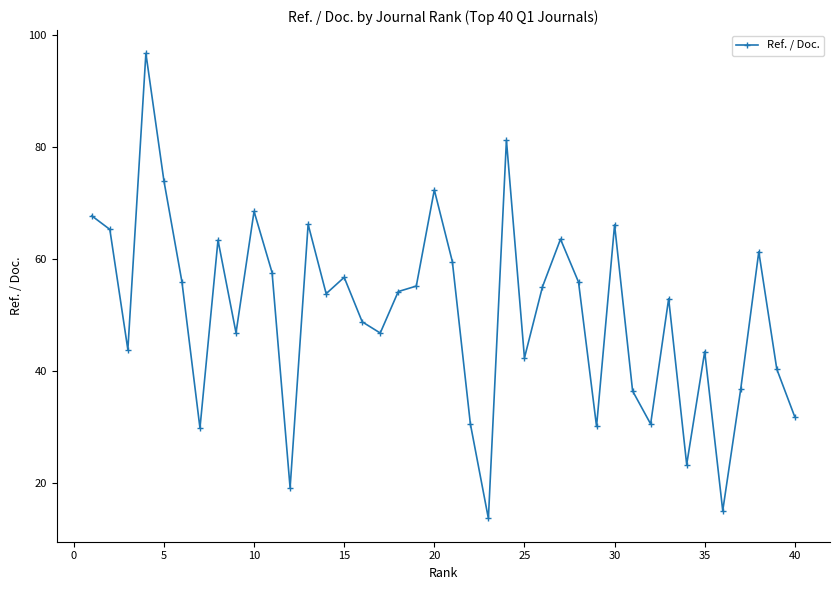

What is the minimum value shown in the chart?

13.7